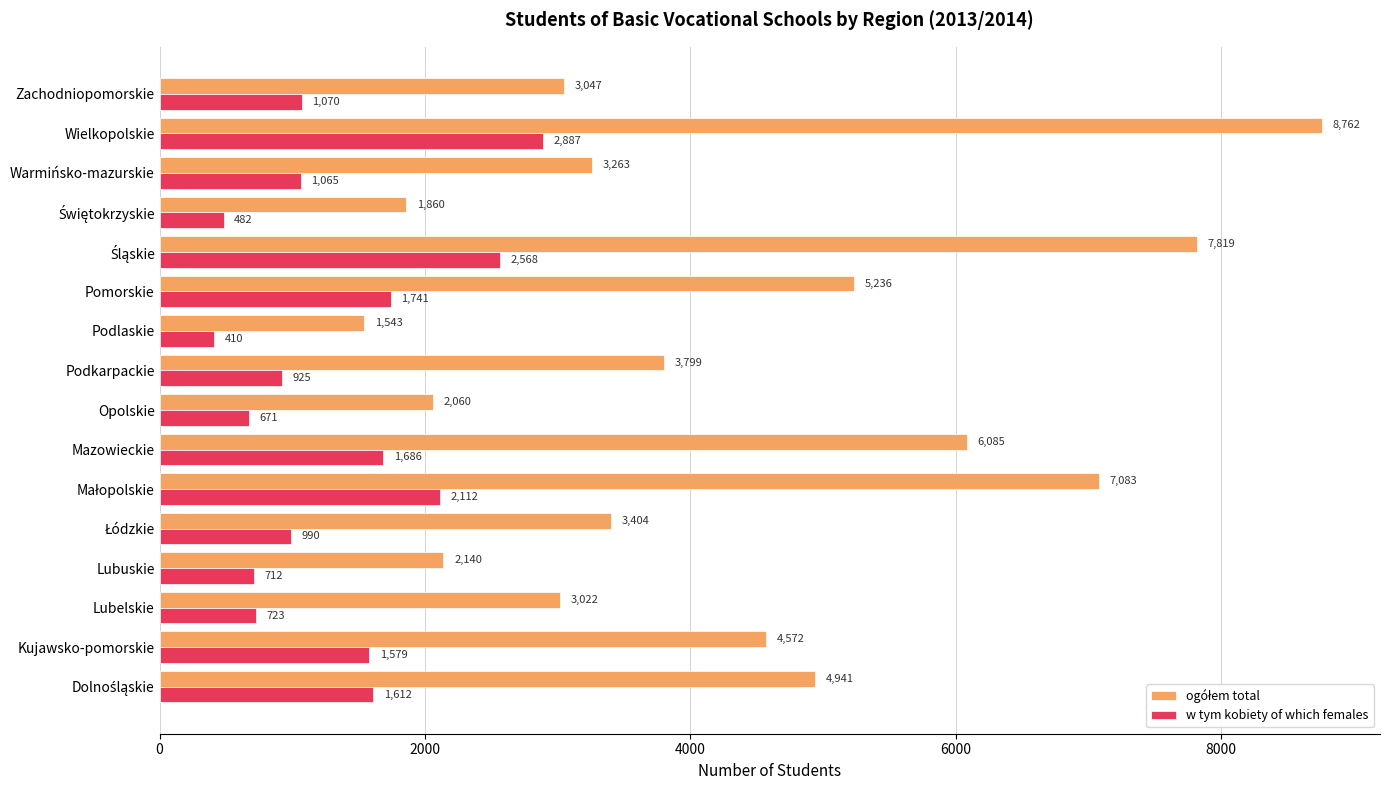

What is the difference between the second highest and minimum values in the w tym kobiety of which females series?

2158